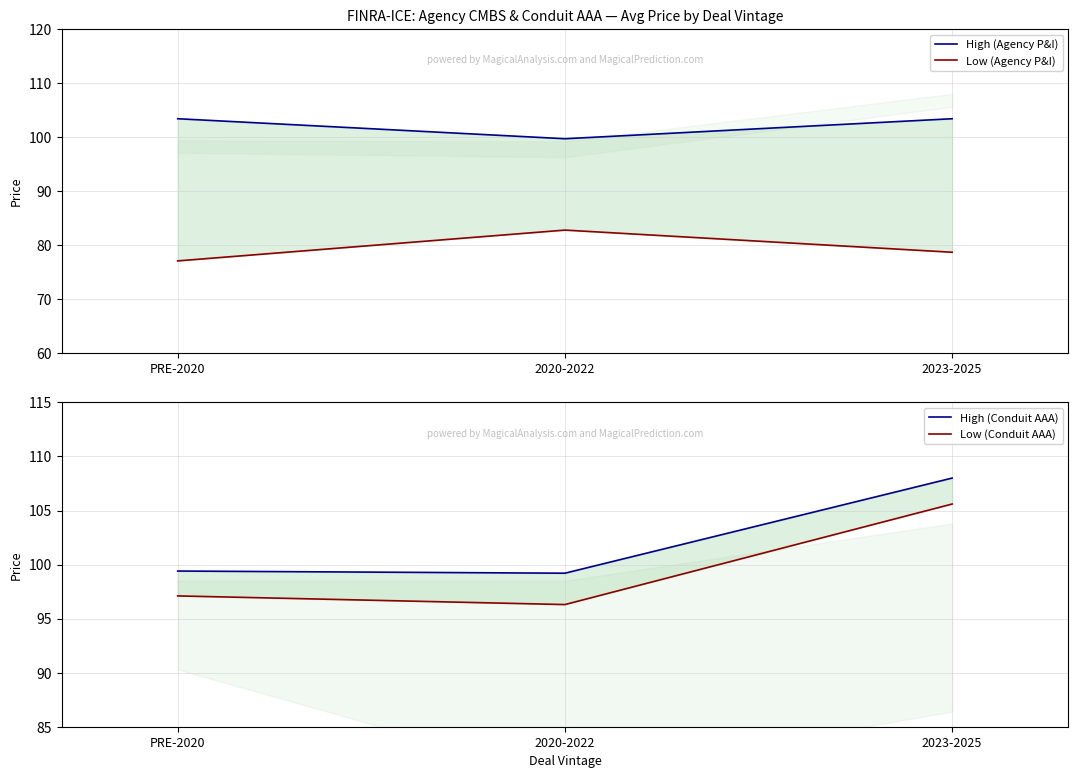

True or false: Low (Agency P&I) has a value of 113.4 at PRE-2020.

False